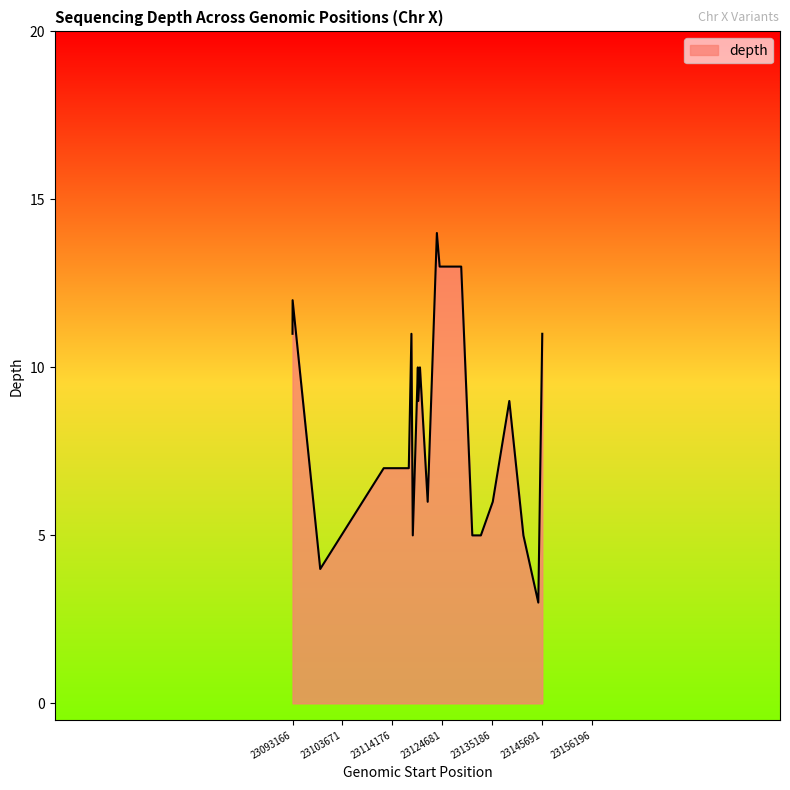

What is the minimum value shown in the chart?

3